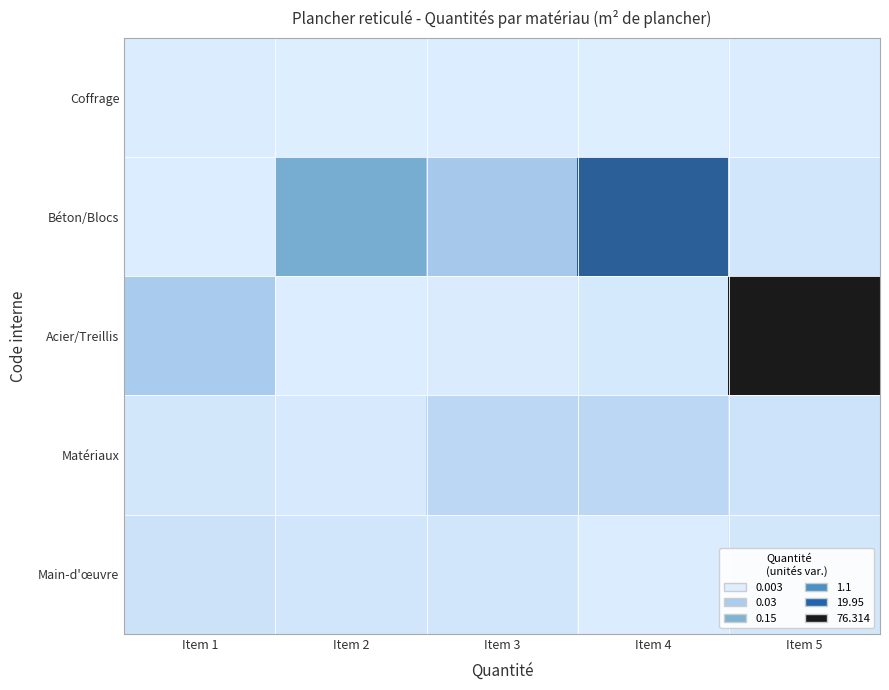

Rank the series by their maximum value, from highest to lowest.

Acier/Treillis, Béton/Blocs, Matériaux, Main-d'œuvre, Coffrage